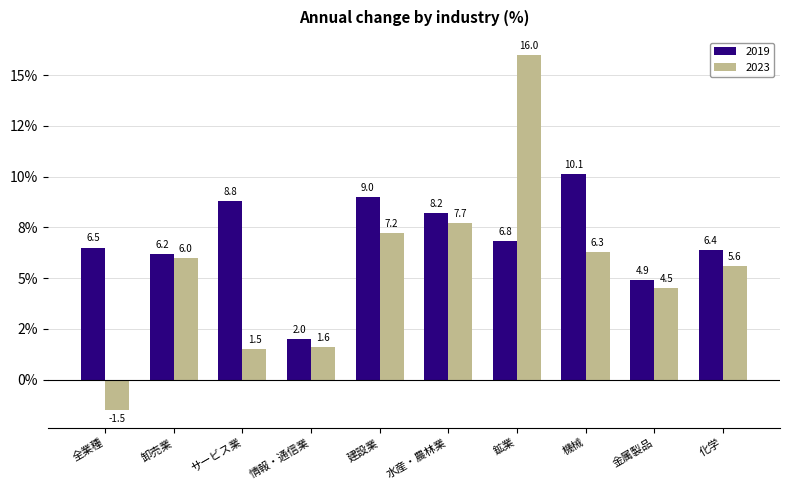

What is the spread (max minus min) of values at サービス業?

7.3